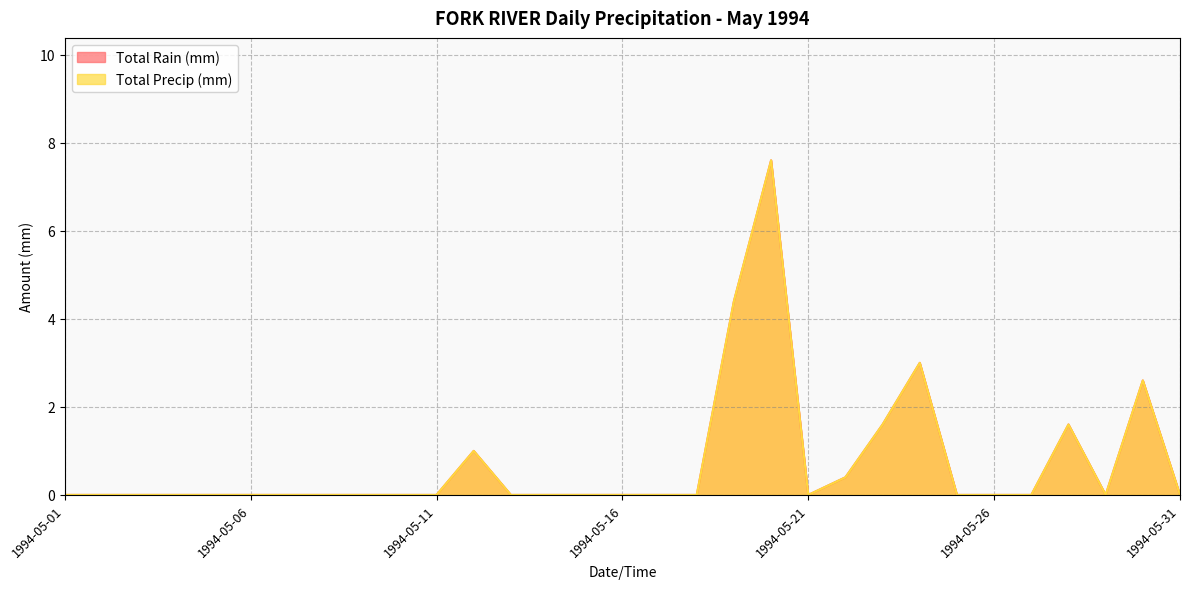

Which series has the widest spread of values?

Total Rain (mm)